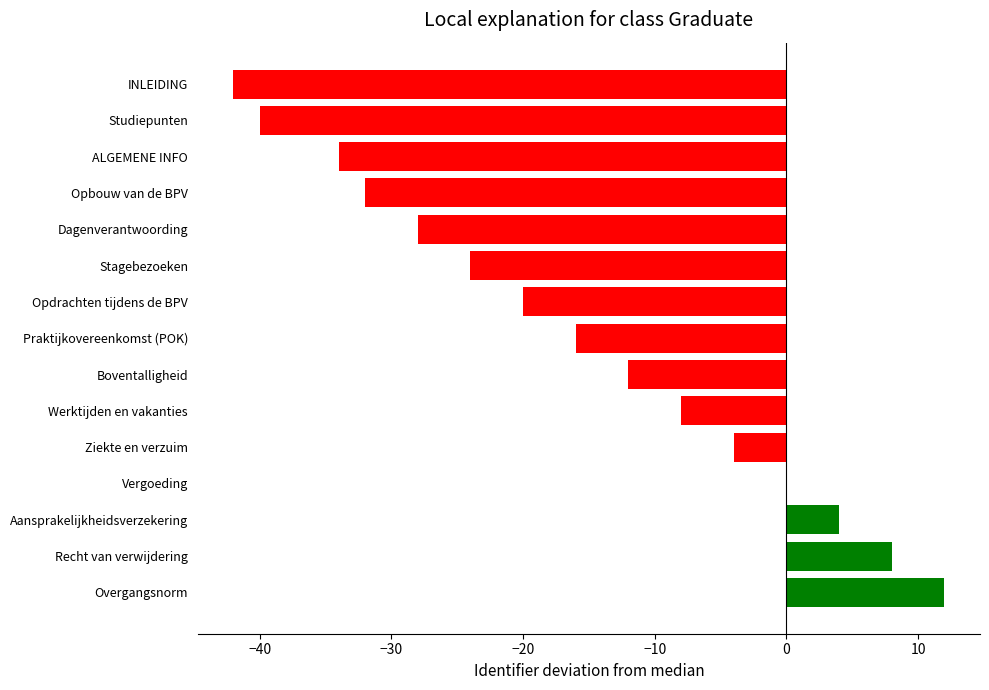

Reading bottom to top, what are all the values shown in this chart?

Overgangsnorm=12	Recht van verwijdering=8	Aansprakelijkheidsverzekering=4	Vergoeding=0	Ziekte en verzuim=-4	Werktijden en vakanties=-8	Boventalligheid=-12	Praktijkovereenkomst (POK)=-16	Opdrachten tijdens de BPV=-20	Stagebezoeken=-24	Dagenverantwoording=-28	Opbouw van de BPV=-32	ALGEMENE INFO=-34	Studiepunten=-40	INLEIDING=-42